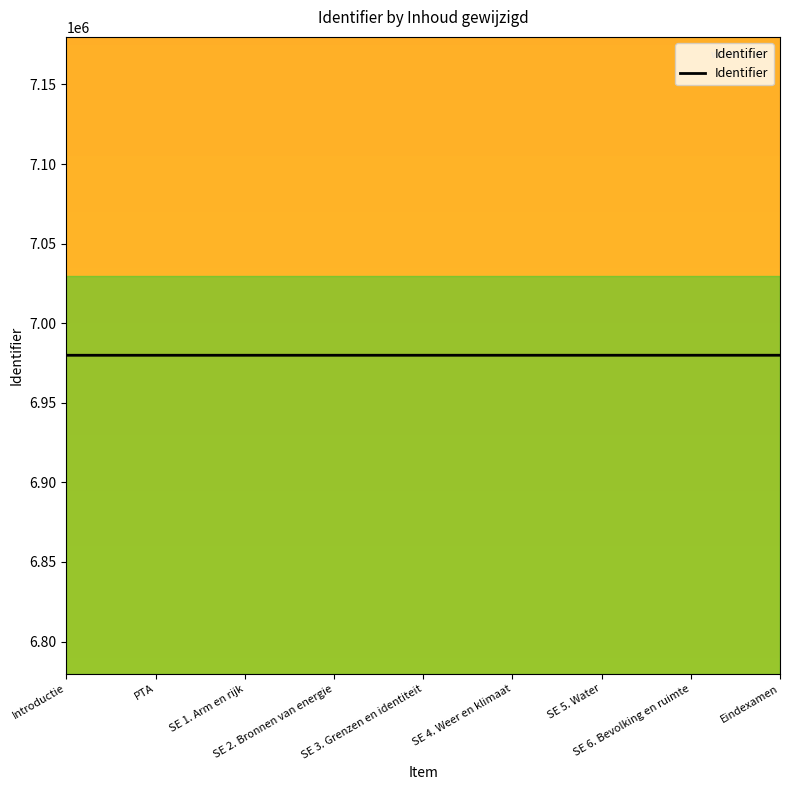

What is the maximum value shown in the chart?

6979870